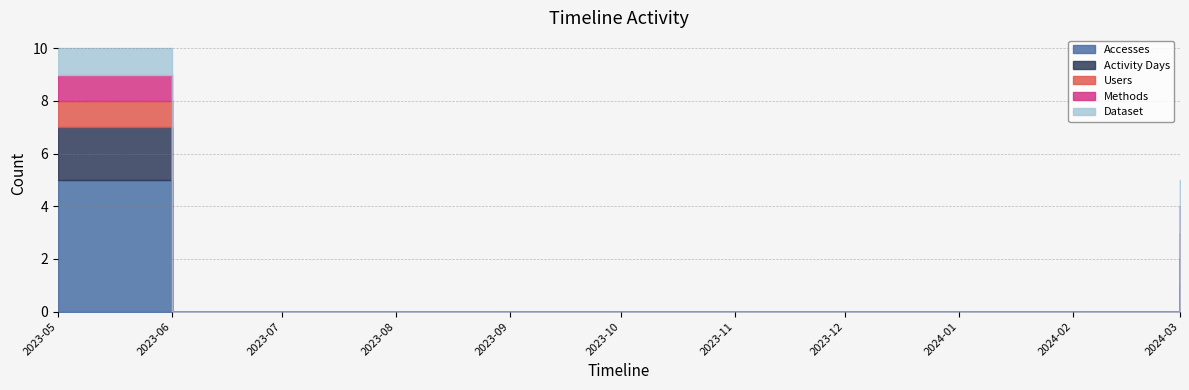

True or false: Users and Dataset cross at least once.

False